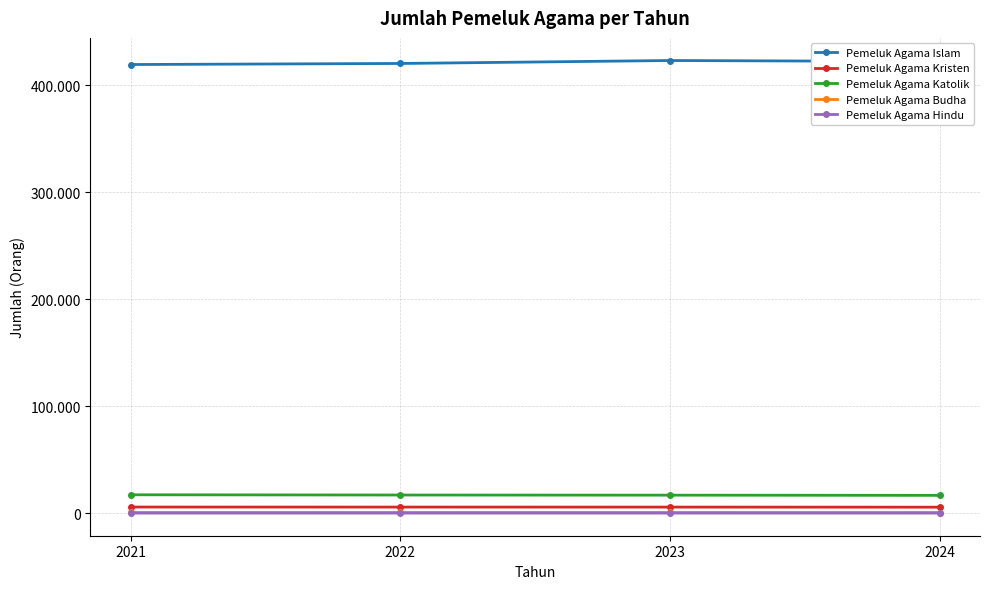

True or false: Pemeluk Agama Budha and Pemeluk Agama Hindu cross at least once.

False